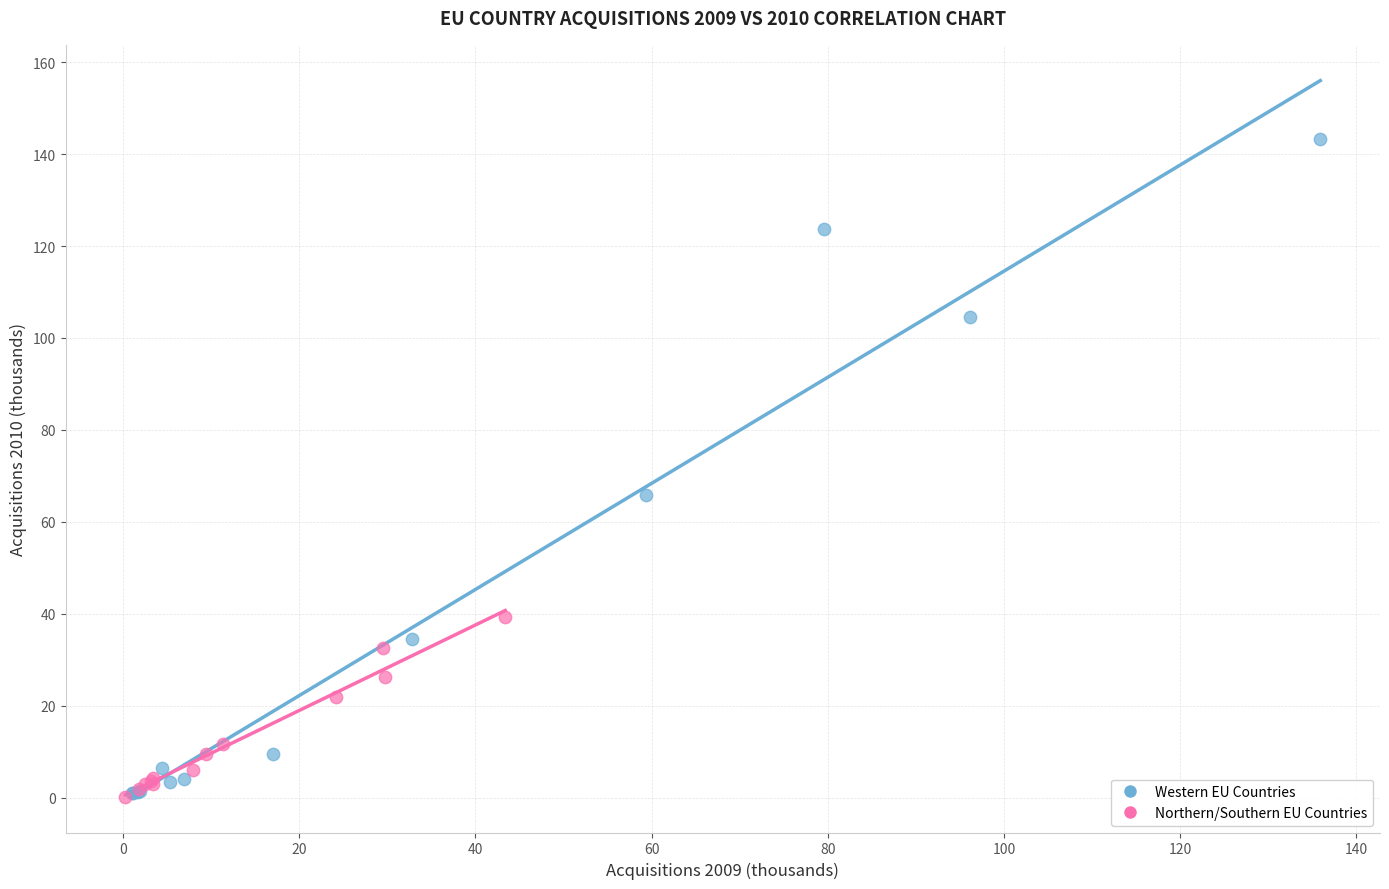

Which series contains the highest Y value?

Western EU Countries